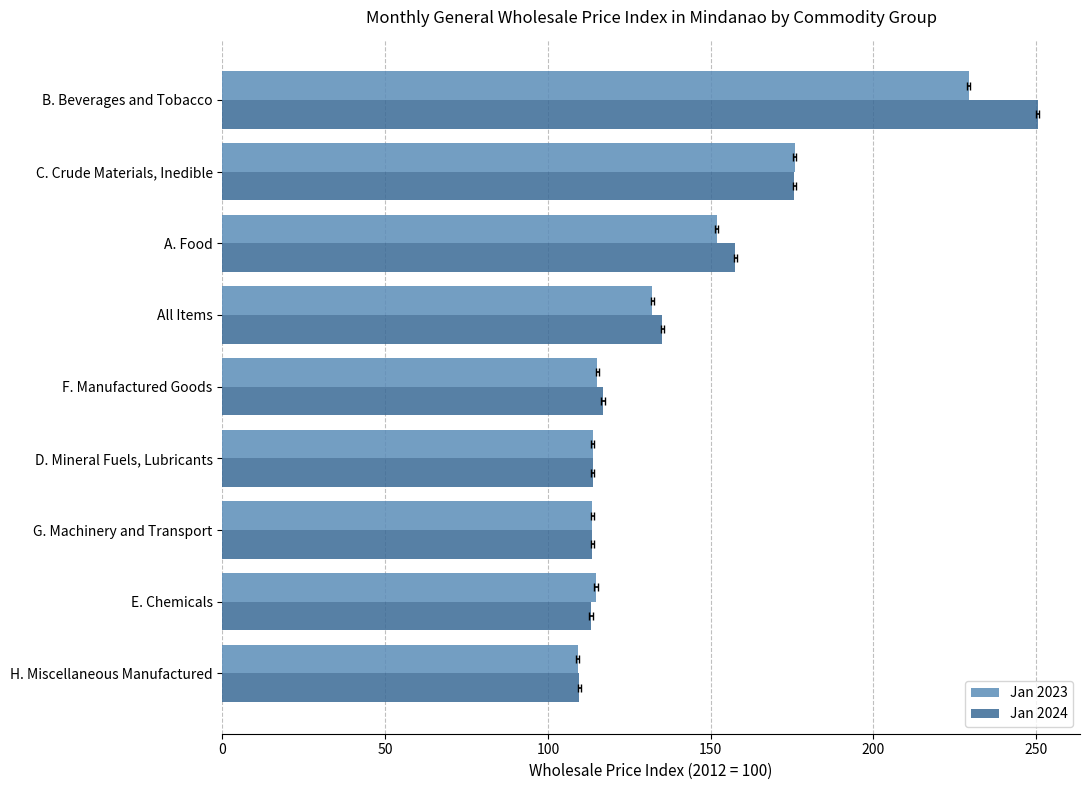

What is the spread (max minus min) of values at E. Chemicals?

1.6